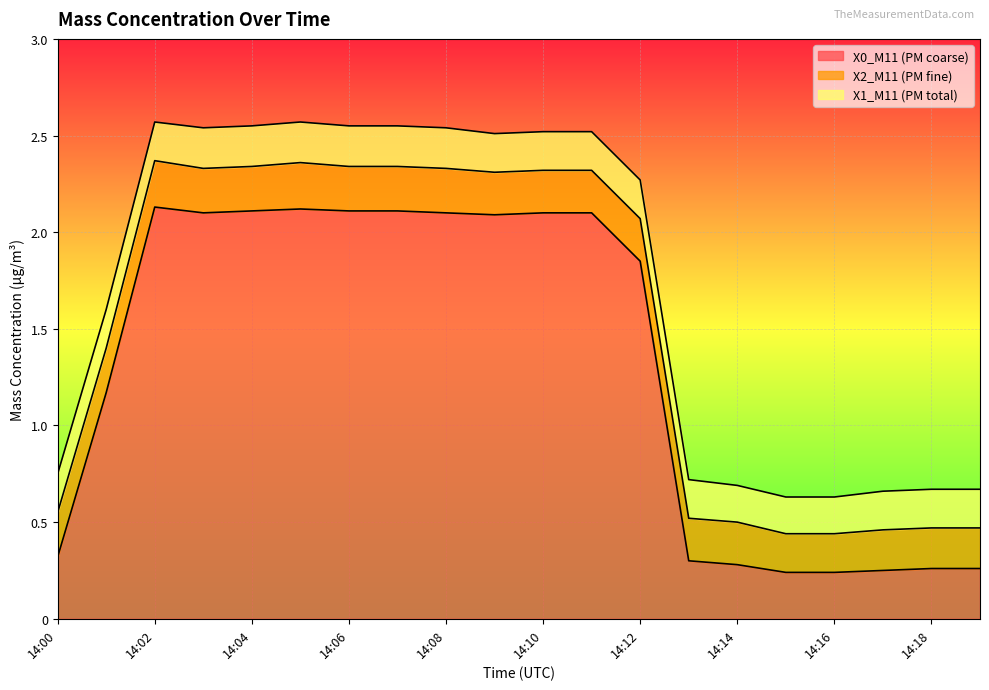

Reading left to right, list all the values displayed in this chart.

X0_M11 (PM coarse): 14:00=0.3	14:01=1.2	14:02=2.1	14:03=2.1	14:04=2.1	14:05=2.1	14:06=2.1	14:07=2.1	14:08=2.1	14:09=2.1	14:10=2.1	14:11=2.1	14:12=1.9	14:13=0.3	14:14=0.3	14:15=0.2	14:16=0.2	14:17=0.2	14:18=0.3	14:19=0.3
X2_M11 (PM fine): 14:00=0.2	14:01=0.2	14:02=0.2	14:03=0.2	14:04=0.2	14:05=0.2	14:06=0.2	14:07=0.2	14:08=0.2	14:09=0.2	14:10=0.2	14:11=0.2	14:12=0.2	14:13=0.2	14:14=0.2	14:15=0.2	14:16=0.2	14:17=0.2	14:18=0.2	14:19=0.2
X1_M11 (PM total): 14:00=0.2	14:01=0.2	14:02=0.2	14:03=0.2	14:04=0.2	14:05=0.2	14:06=0.2	14:07=0.2	14:08=0.2	14:09=0.2	14:10=0.2	14:11=0.2	14:12=0.2	14:13=0.2	14:14=0.2	14:15=0.2	14:16=0.2	14:17=0.2	14:18=0.2	14:19=0.2